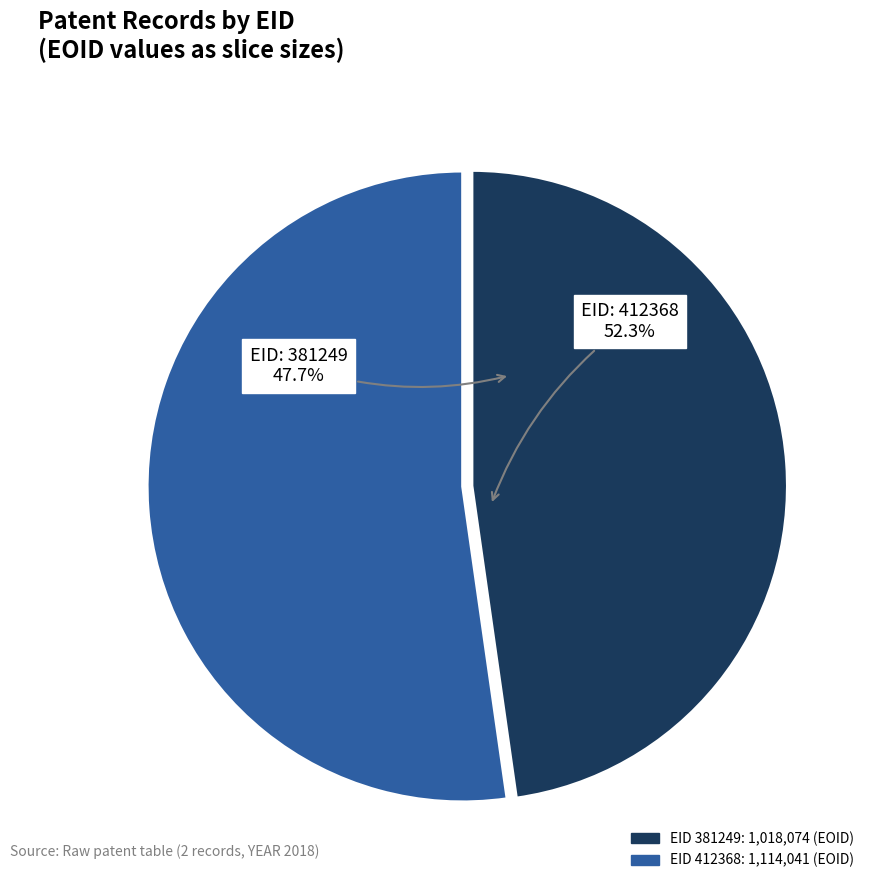

Does any single category account for the majority?

Yes